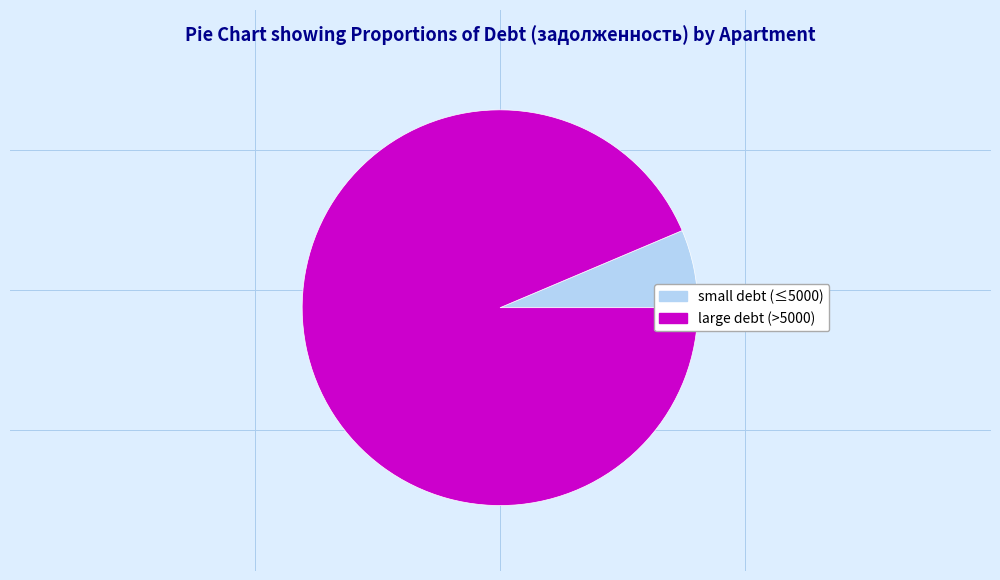

The small debt (≤5000) slice represents 1% of the pie. True or false?

False